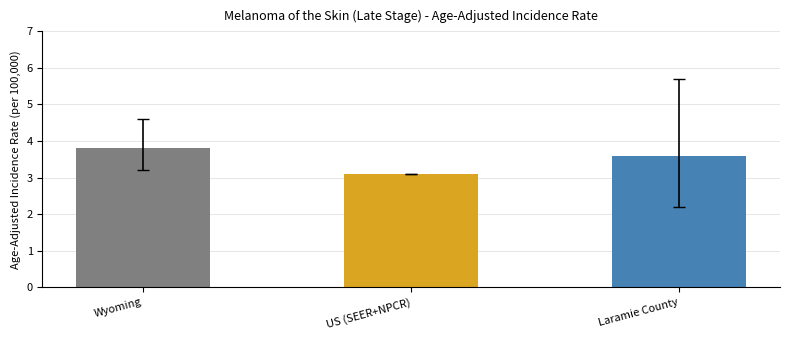

Which label corresponds to the largest value in the chart?

Wyoming